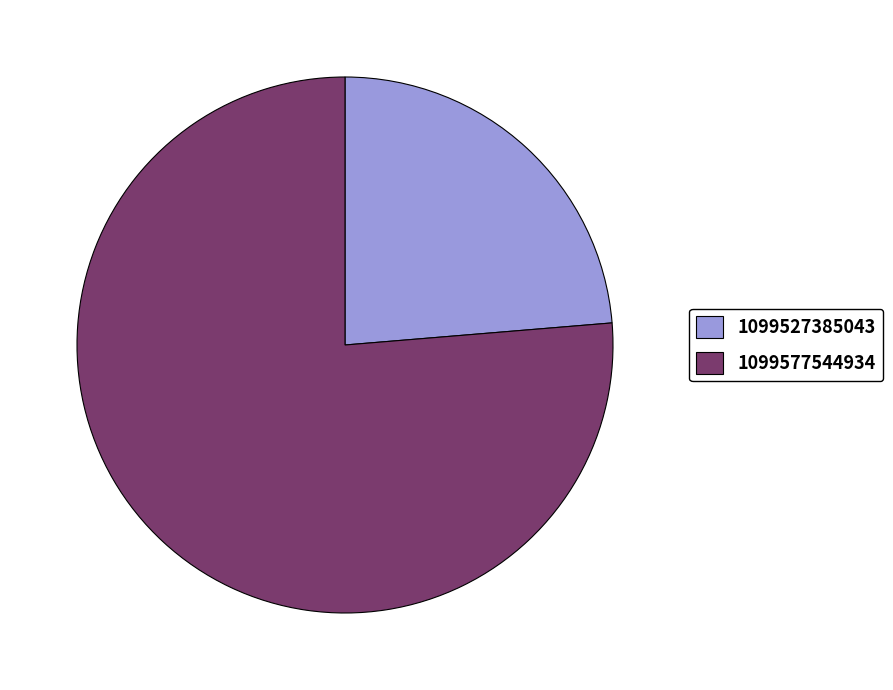

Is it true that 1099527385043 is 24% of the pie?

True